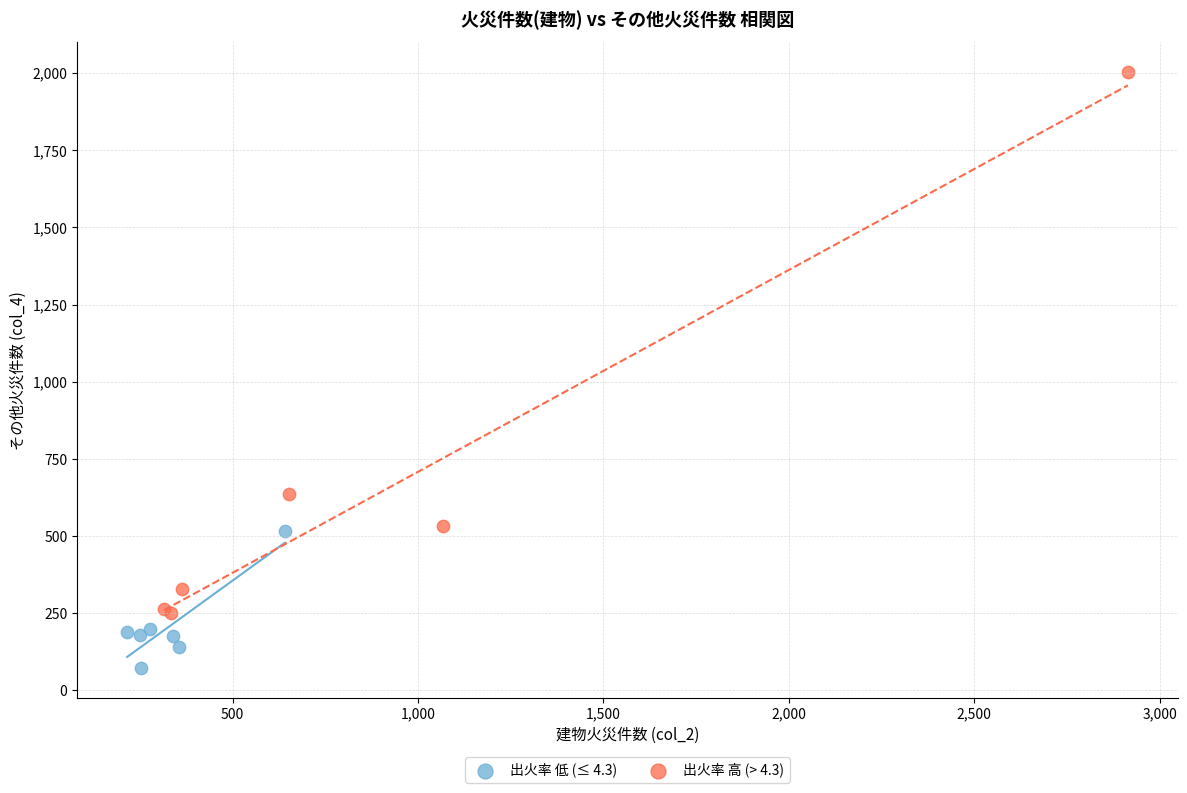

Which series has the largest Y range (max minus min)?

出火率 高 (> 4.3)